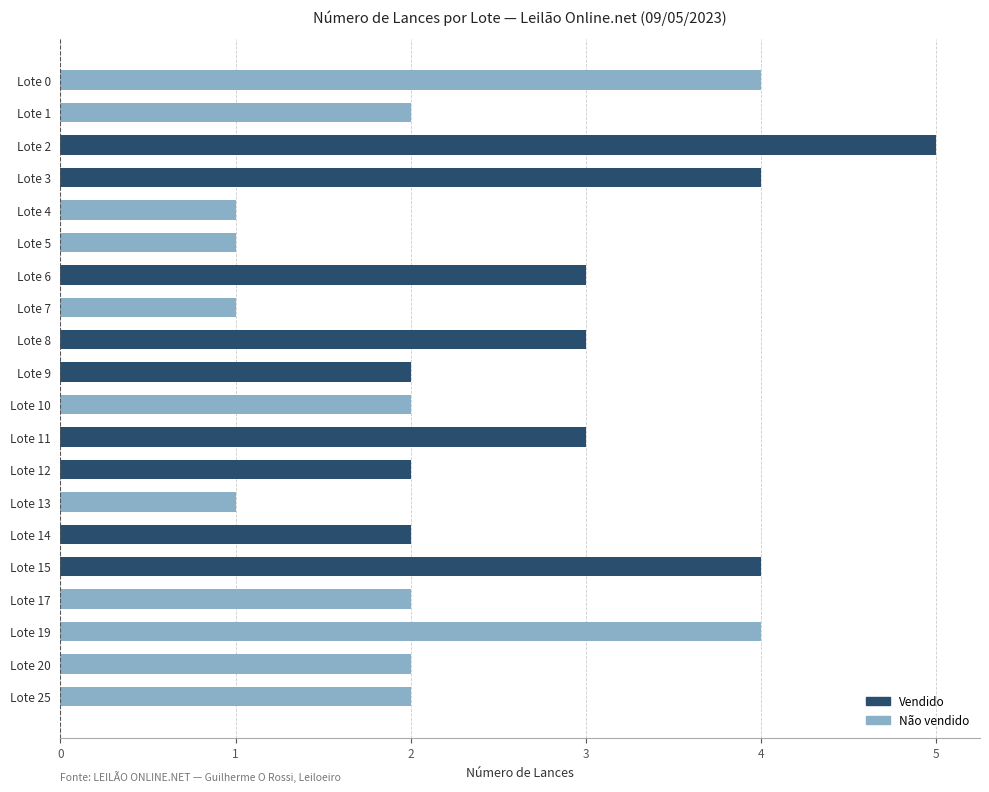

What is the difference between the values at Lote 5 and Lote 19?

3